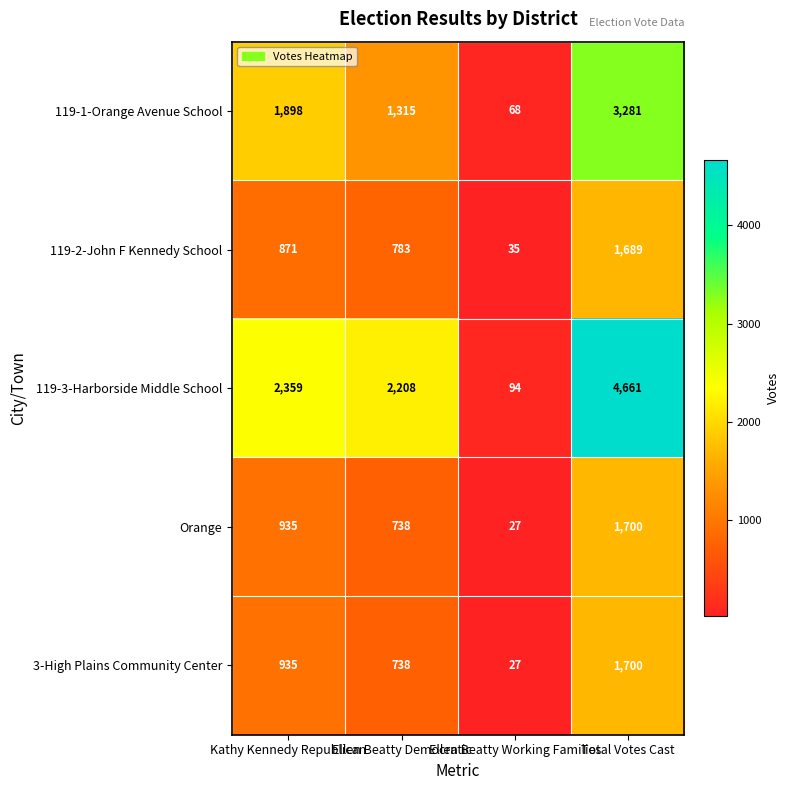

Count the 3-High Plains Community Center values in the range 738 to 1700.

3